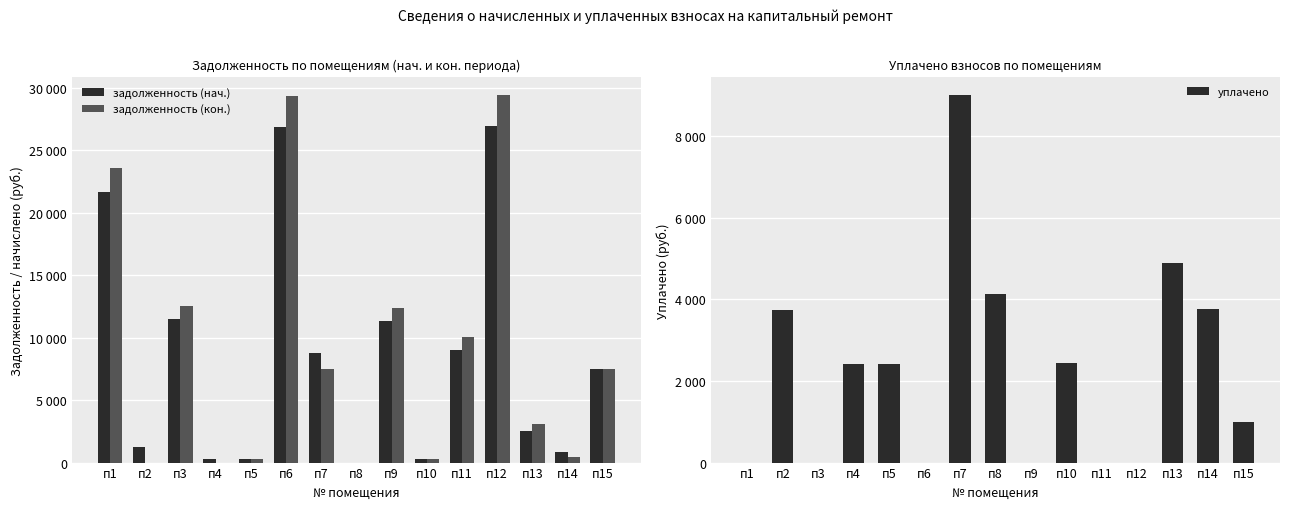

What is the difference between the maximum and minimum values in the уплачено series?

9000.0